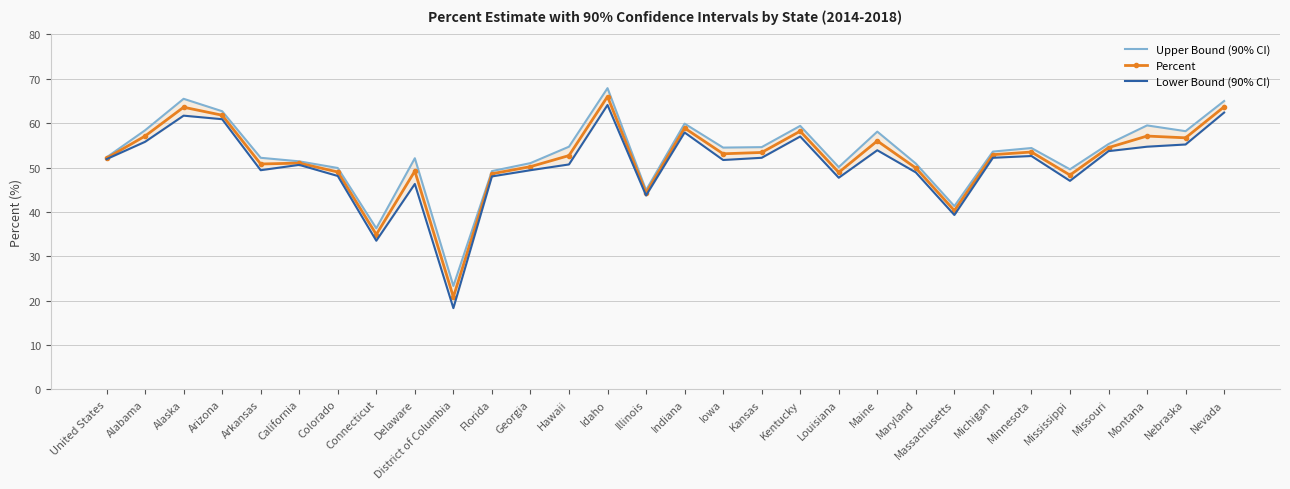

How many interior local valleys does the Upper Bound (90% CI) series have?

8